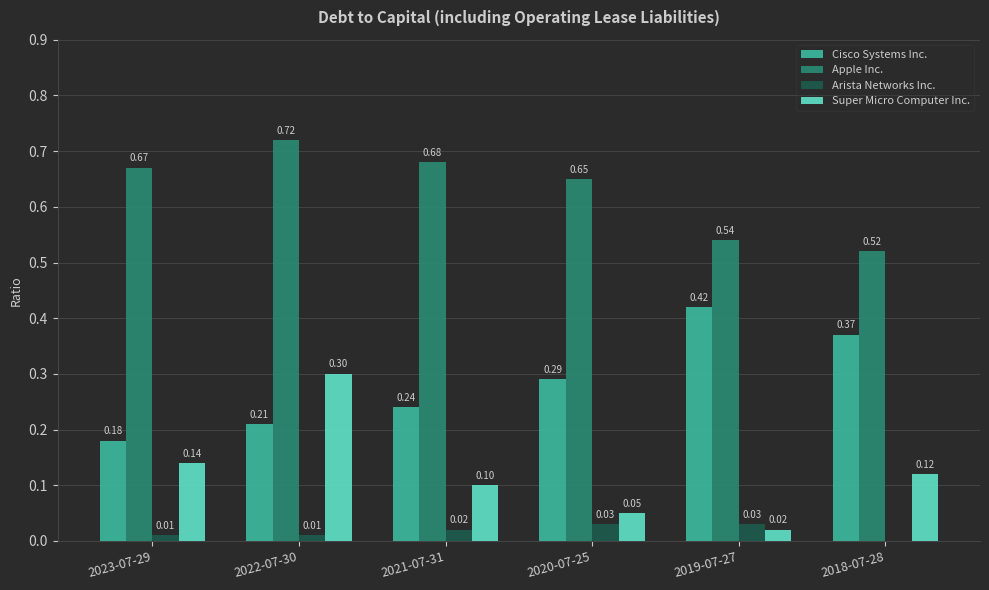

How many data points does each series have?

6